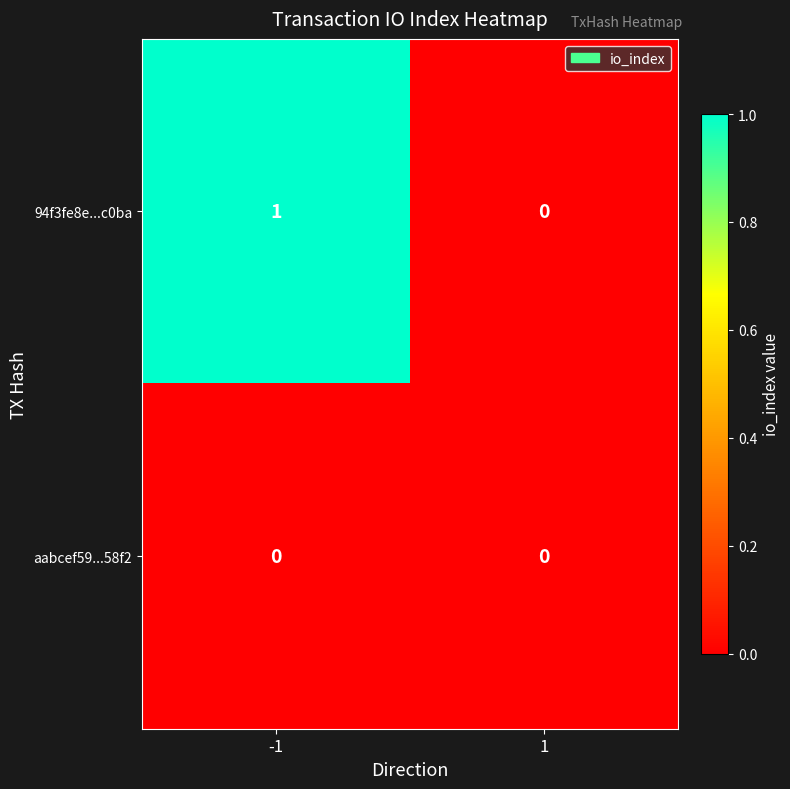

Reading left to right, list all the values displayed in this chart.

94f3fe8e...c0ba: -1=1	1=0
aabcef59...58f2: -1=0	1=0